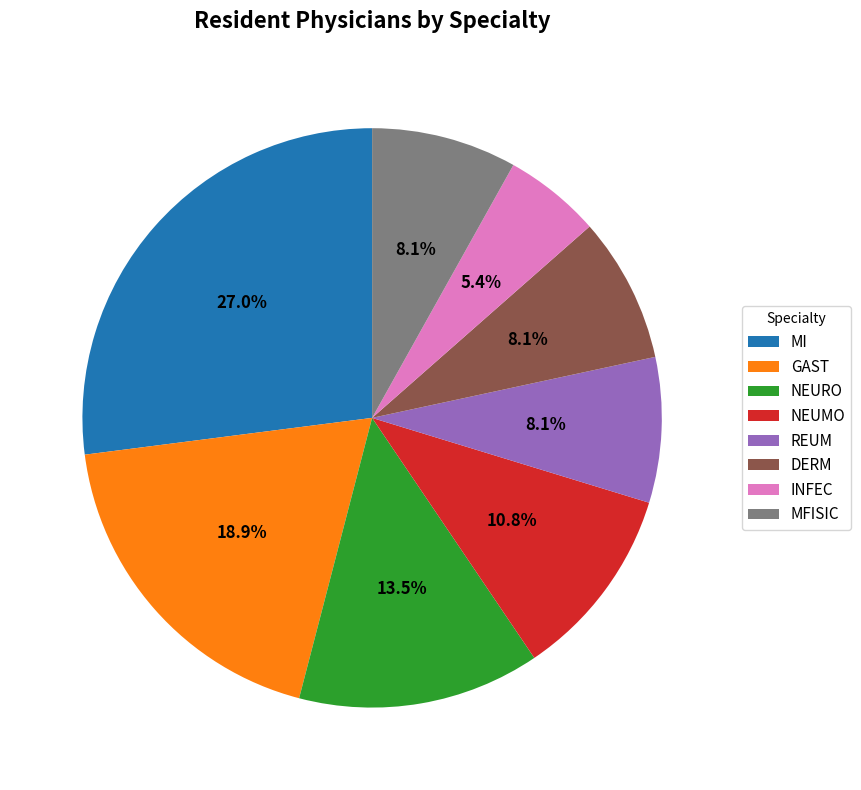

How many slices are in this pie chart?

8